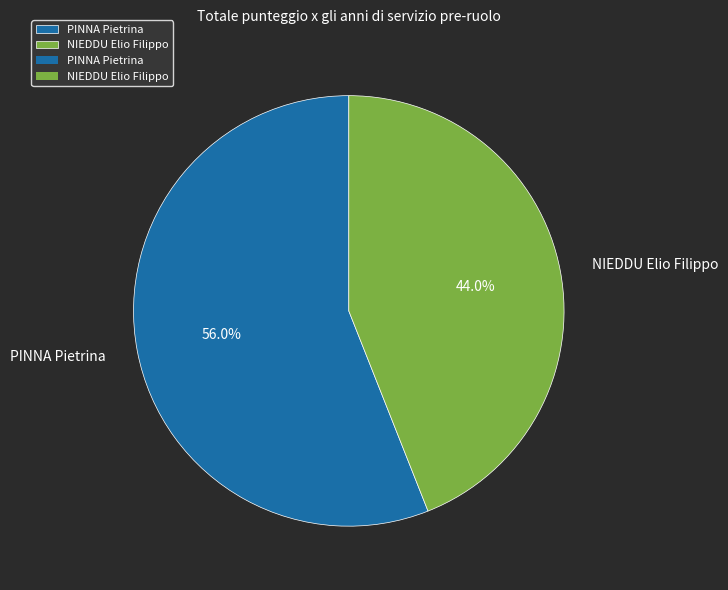

How many slices are in this pie chart?

2